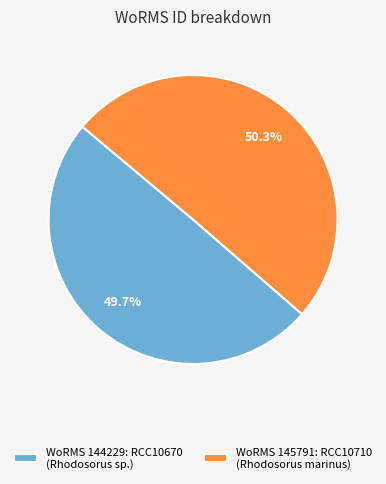

Rank the categories by value from highest to lowest.

WoRMS 145791: RCC10710 (Rhodosorus marinus), WoRMS 144229: RCC10670 (Rhodosorus sp.)